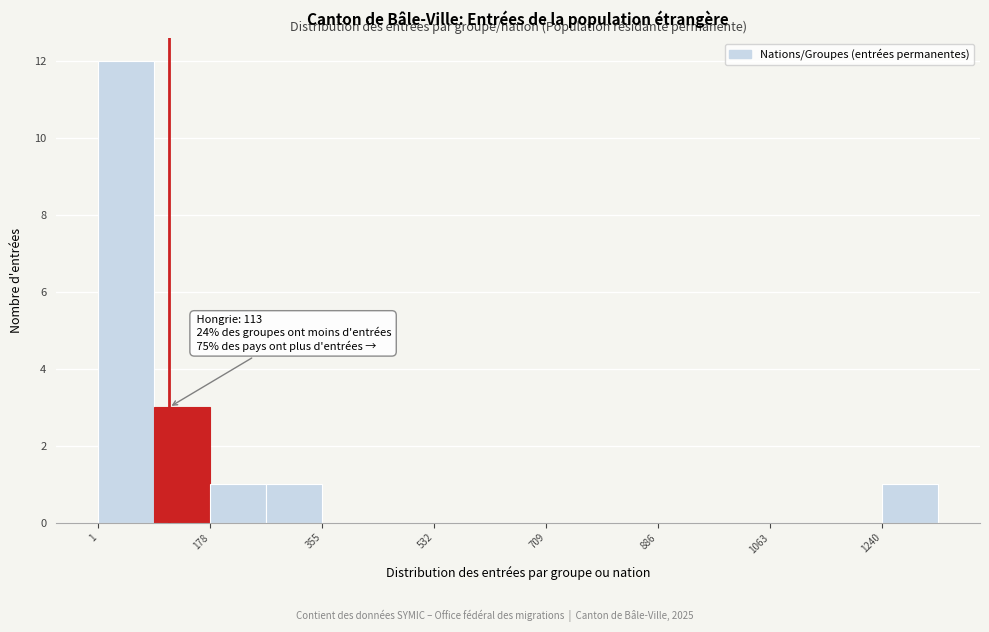

Which range on the x-axis has the tallest bar?

0 to 80